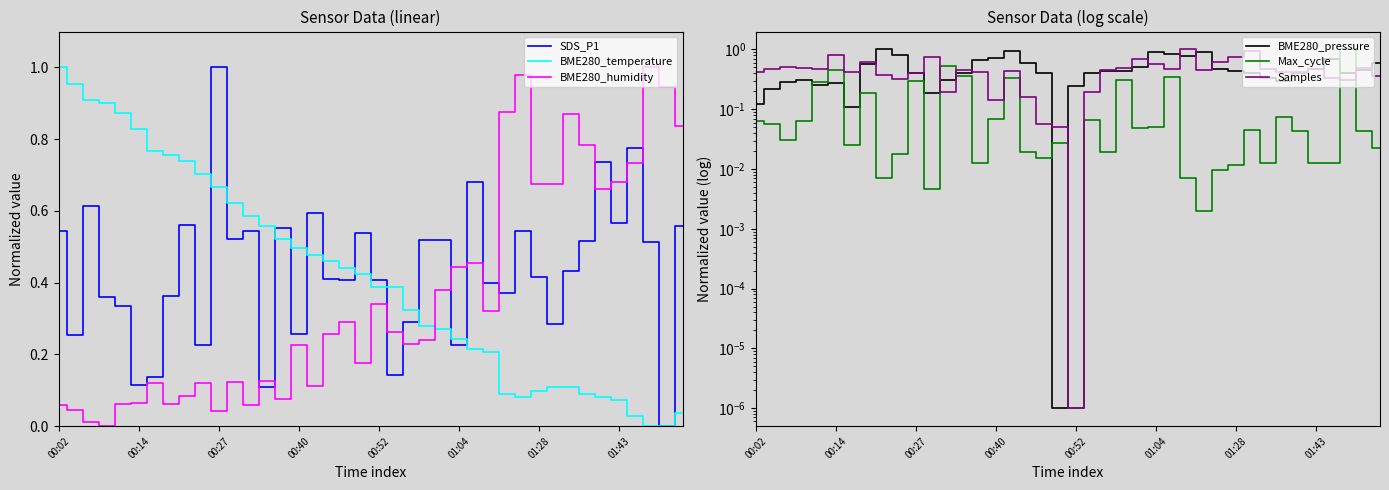

What is the total value across all series at 24?

2.4